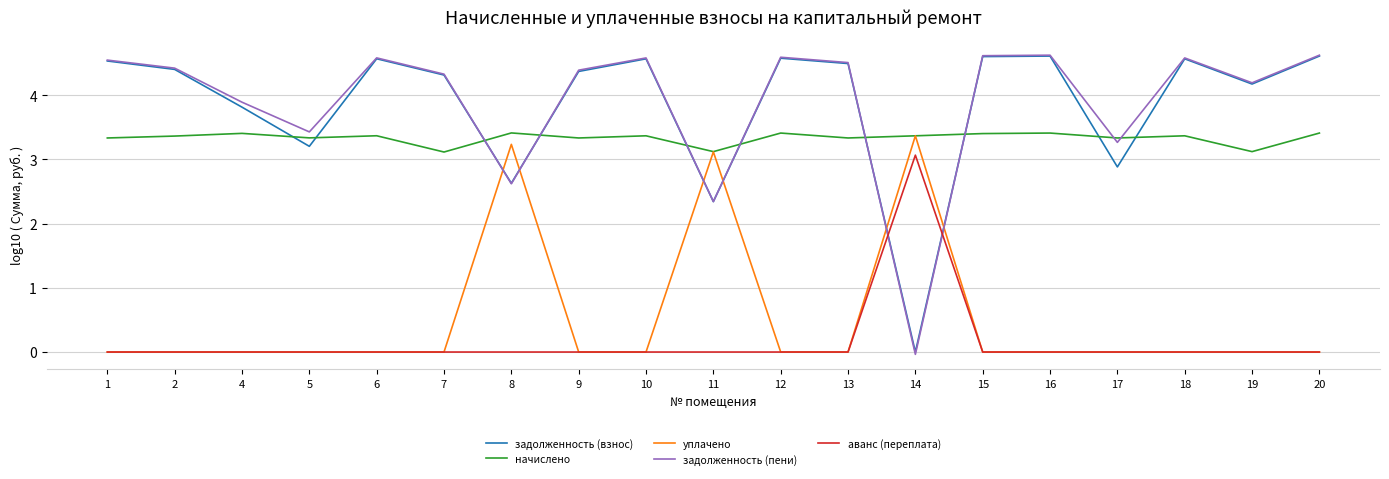

What is the maximum value for начислено?

3.4